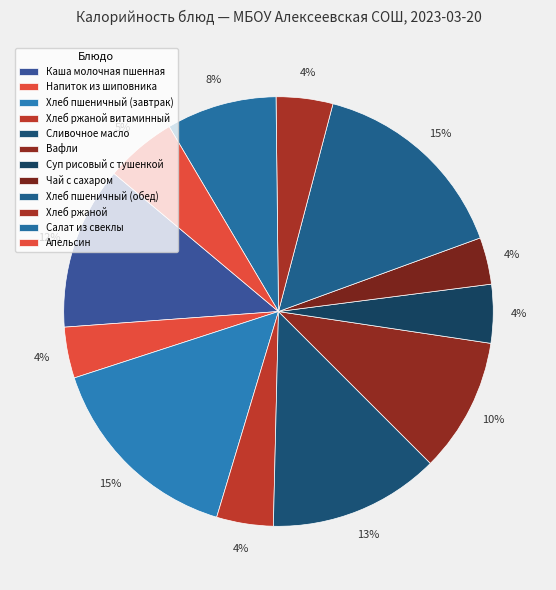

Count the number of slices in the pie.

12